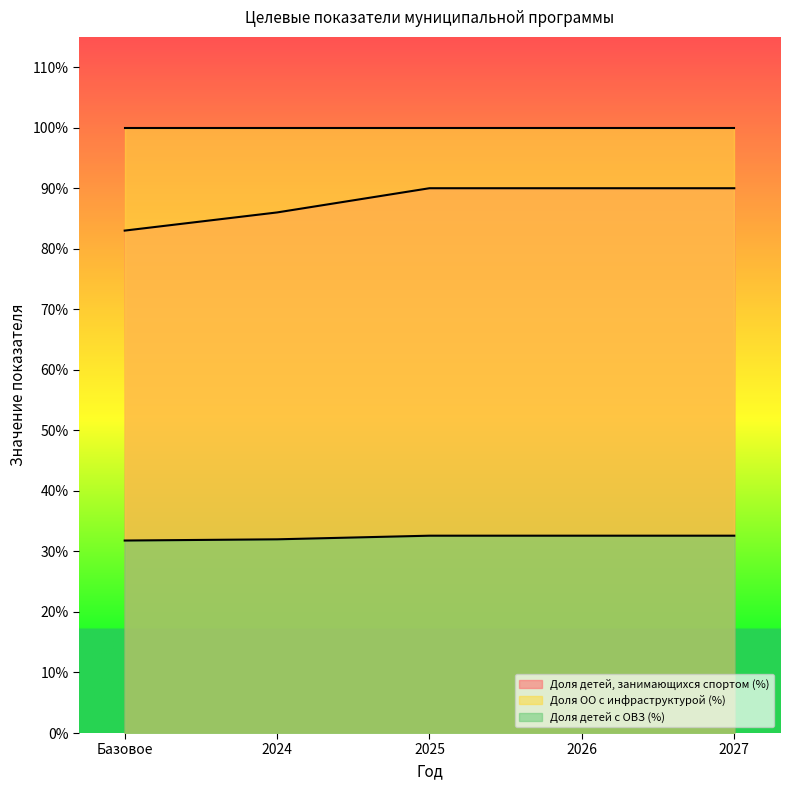

What is the label of the 4th point from the left?

2026